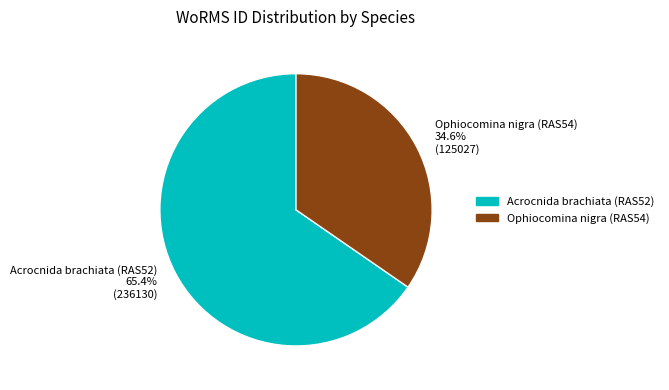

How much of the chart is everything except Acrocnida brachiata (RAS52)?

34.6%